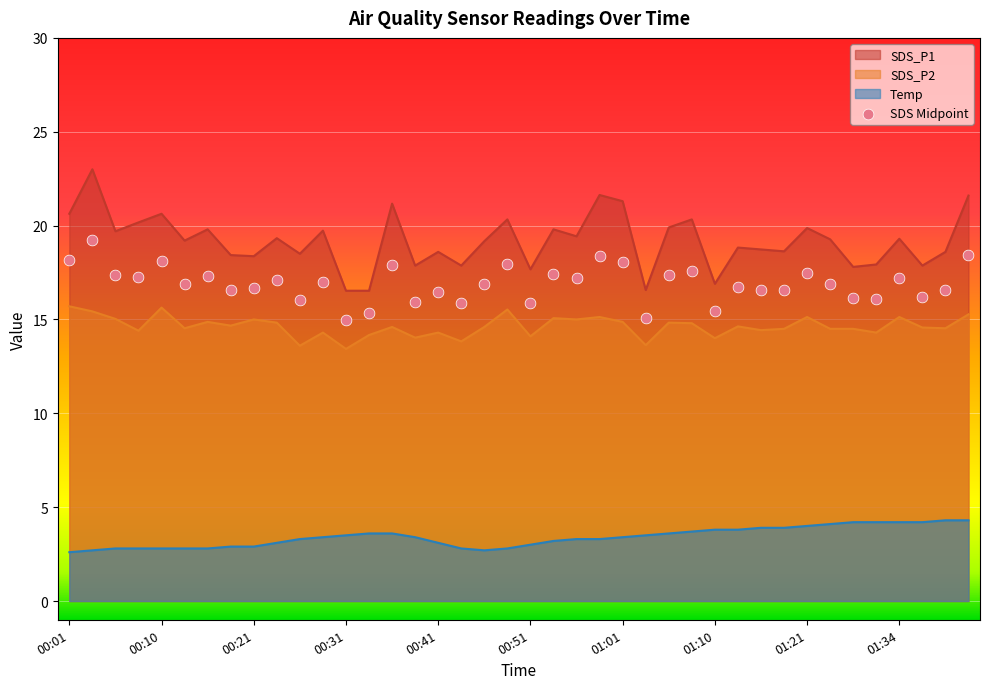

At which category is the sum across all series the highest?

01:41